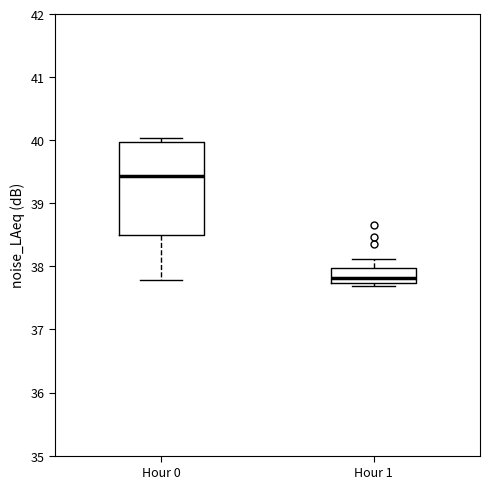

Where is the lower edge of the box for Hour 0 on the y-axis? The values are not printed on the chart, so give them approximately, as read against the axis.

38.5